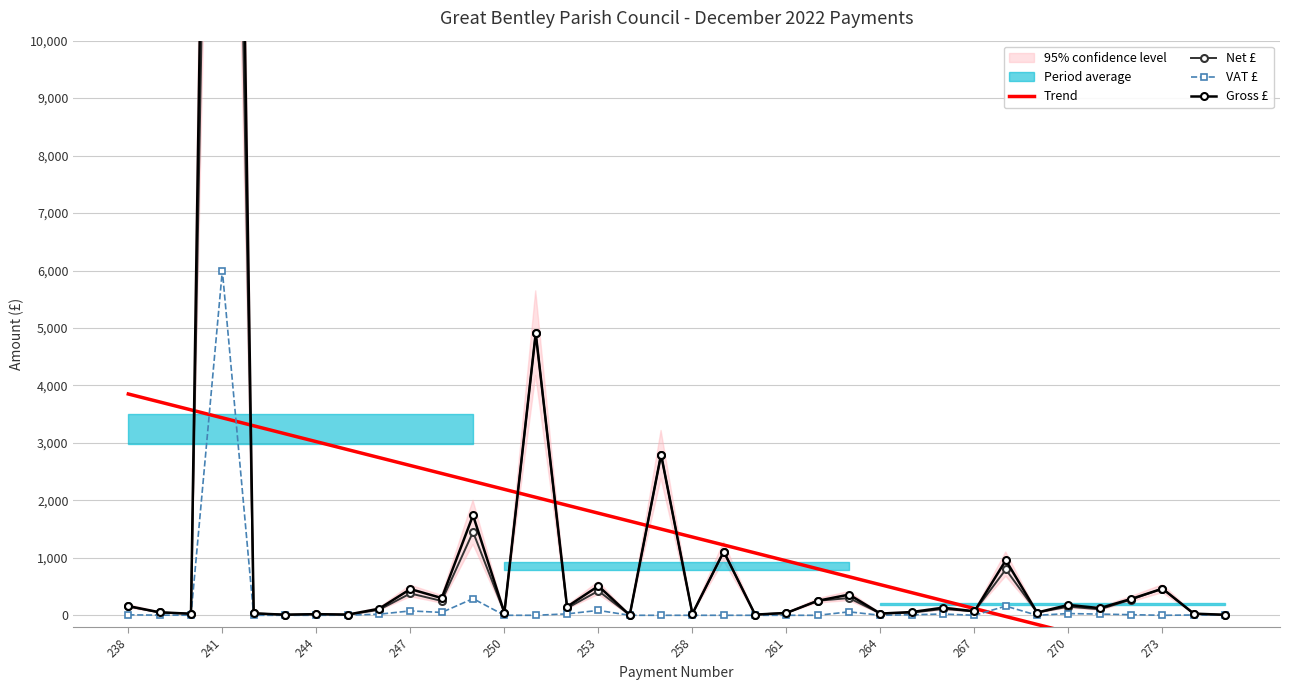

Rank the series at 20 from lowest to highest value.

VAT £, Net £, Gross £, Trend